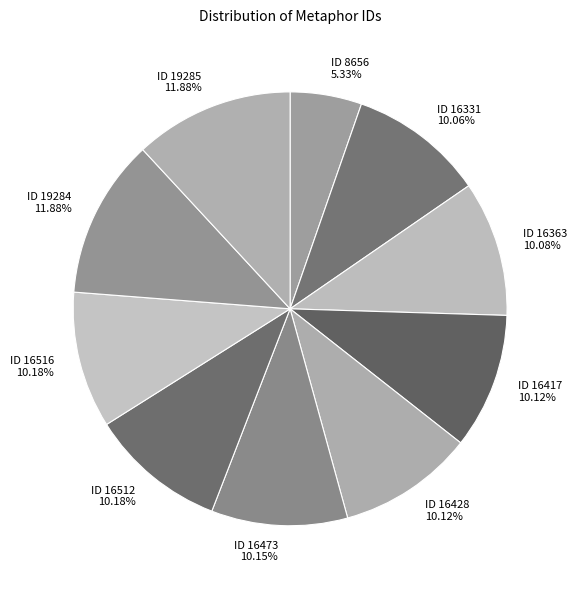

Which category has the smallest portion of the pie?

ID 8656